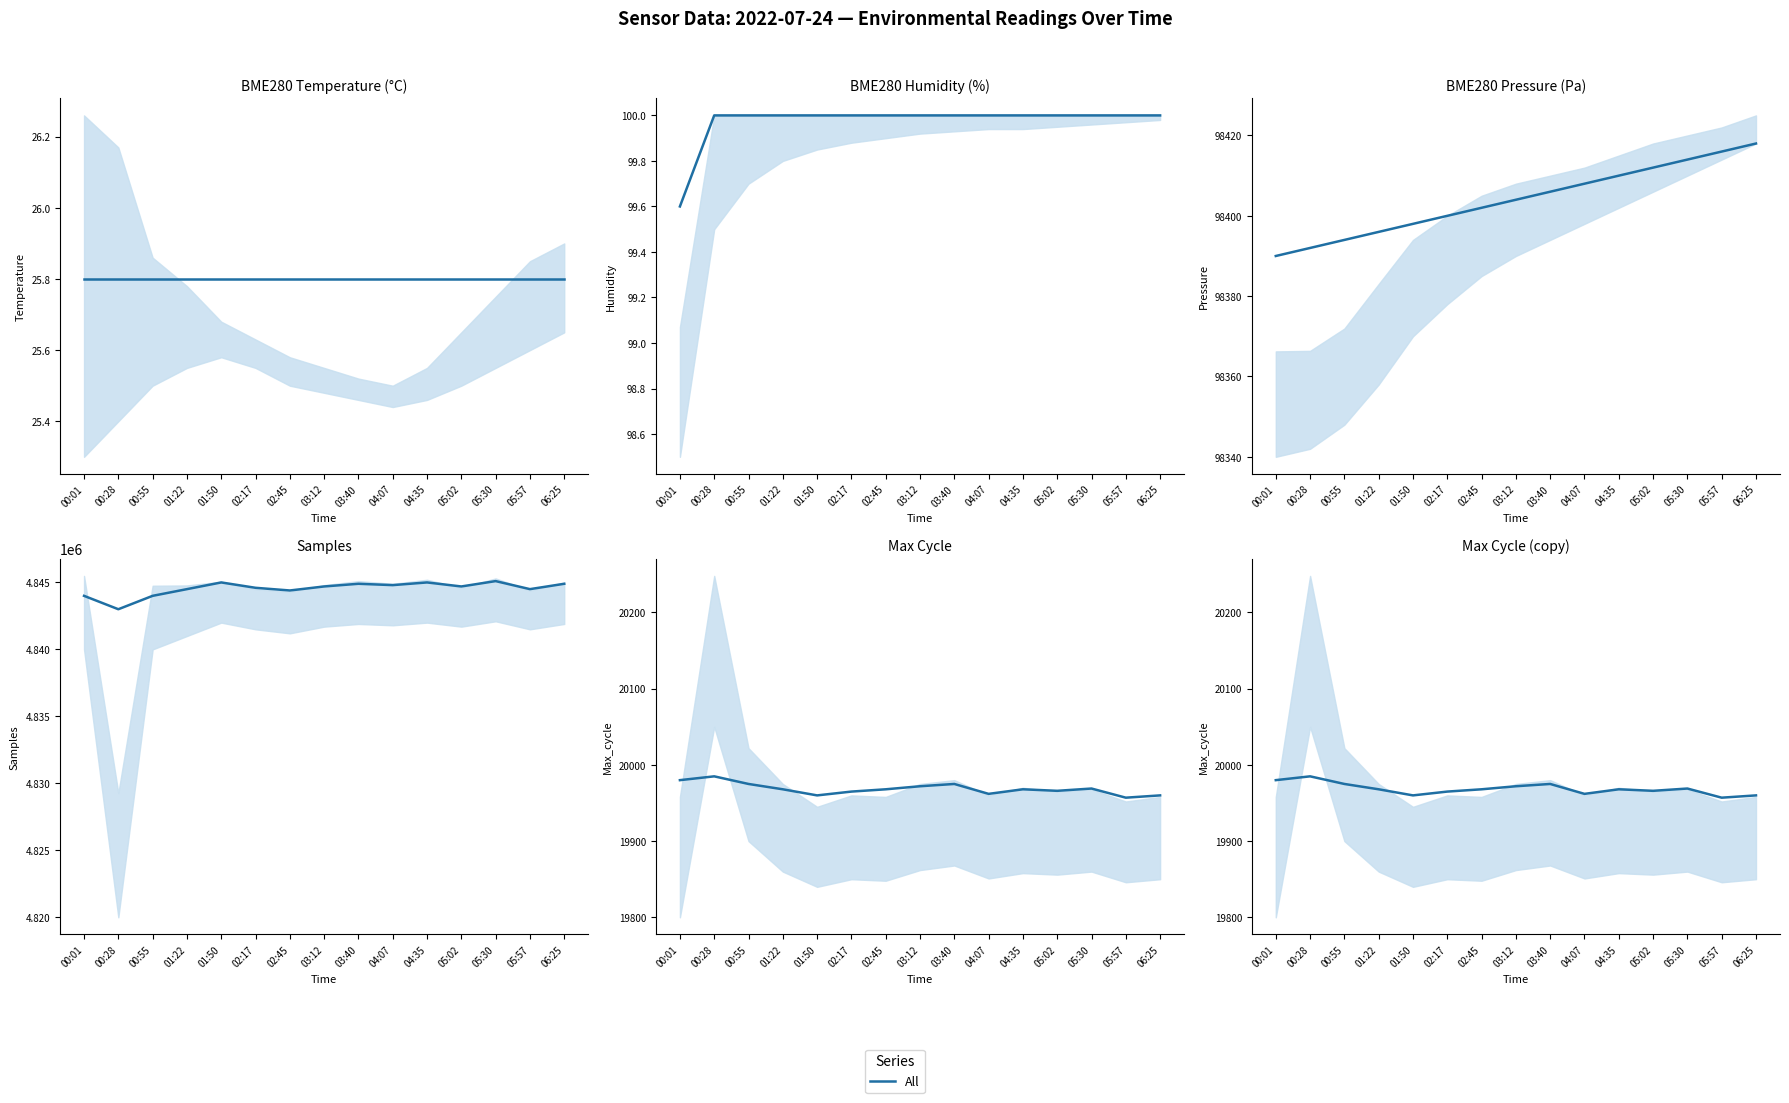

What is the value of the 9th point from the left?

19975